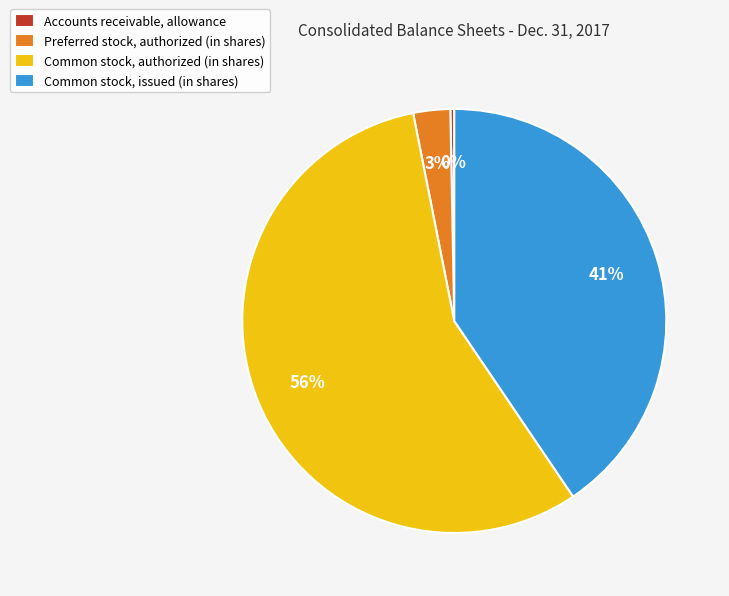

How many segments does this pie chart have?

4